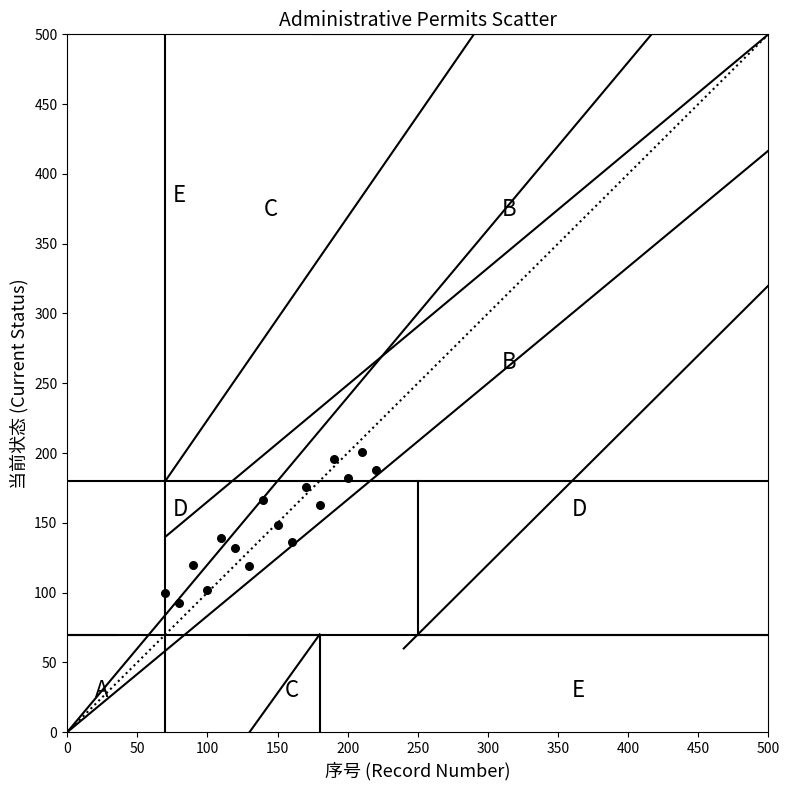

What is the range of X values (max minus min)?

150.0